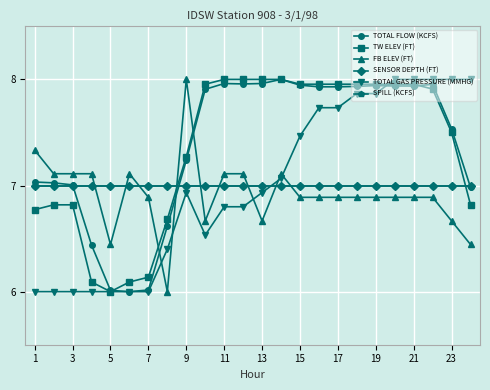

Which series has the widest spread of values?

TOTAL FLOW (KCFS)